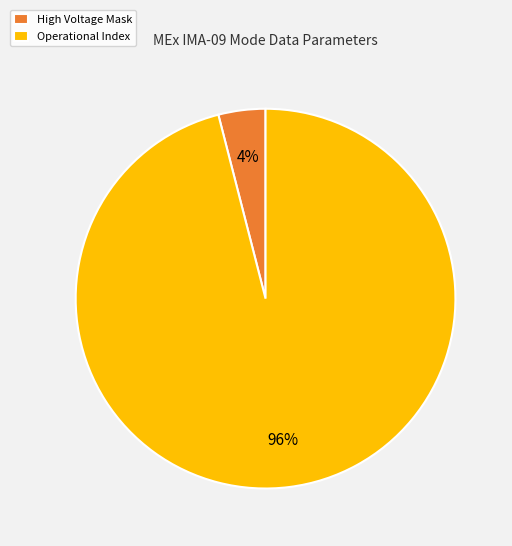

Which category has the biggest portion of the pie?

Operational Index